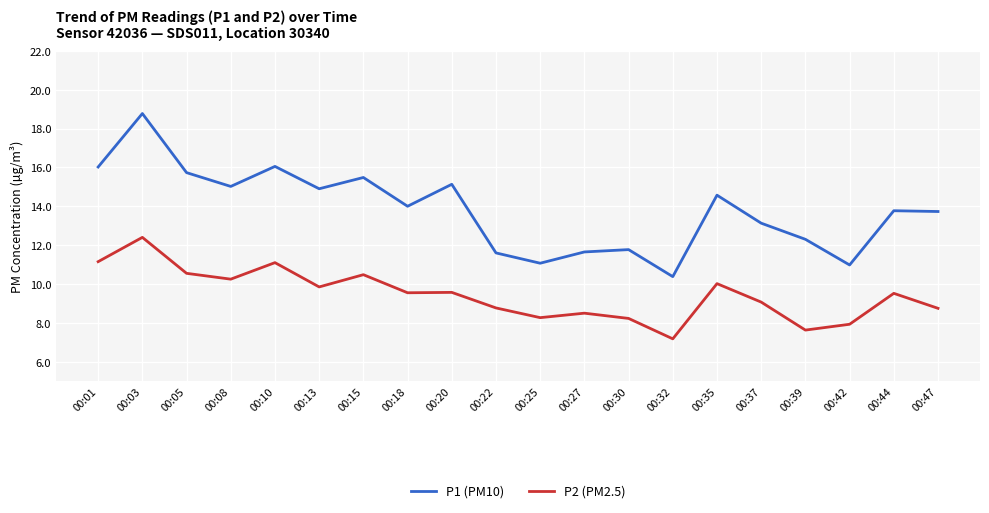

Rank the series by their average value, from highest to lowest.

P1 (PM10), P2 (PM2.5)